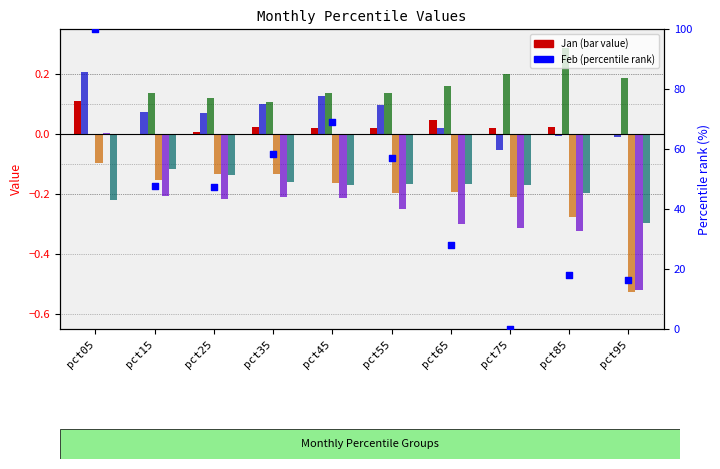

Which series reaches the maximum Y coordinate?

Mar